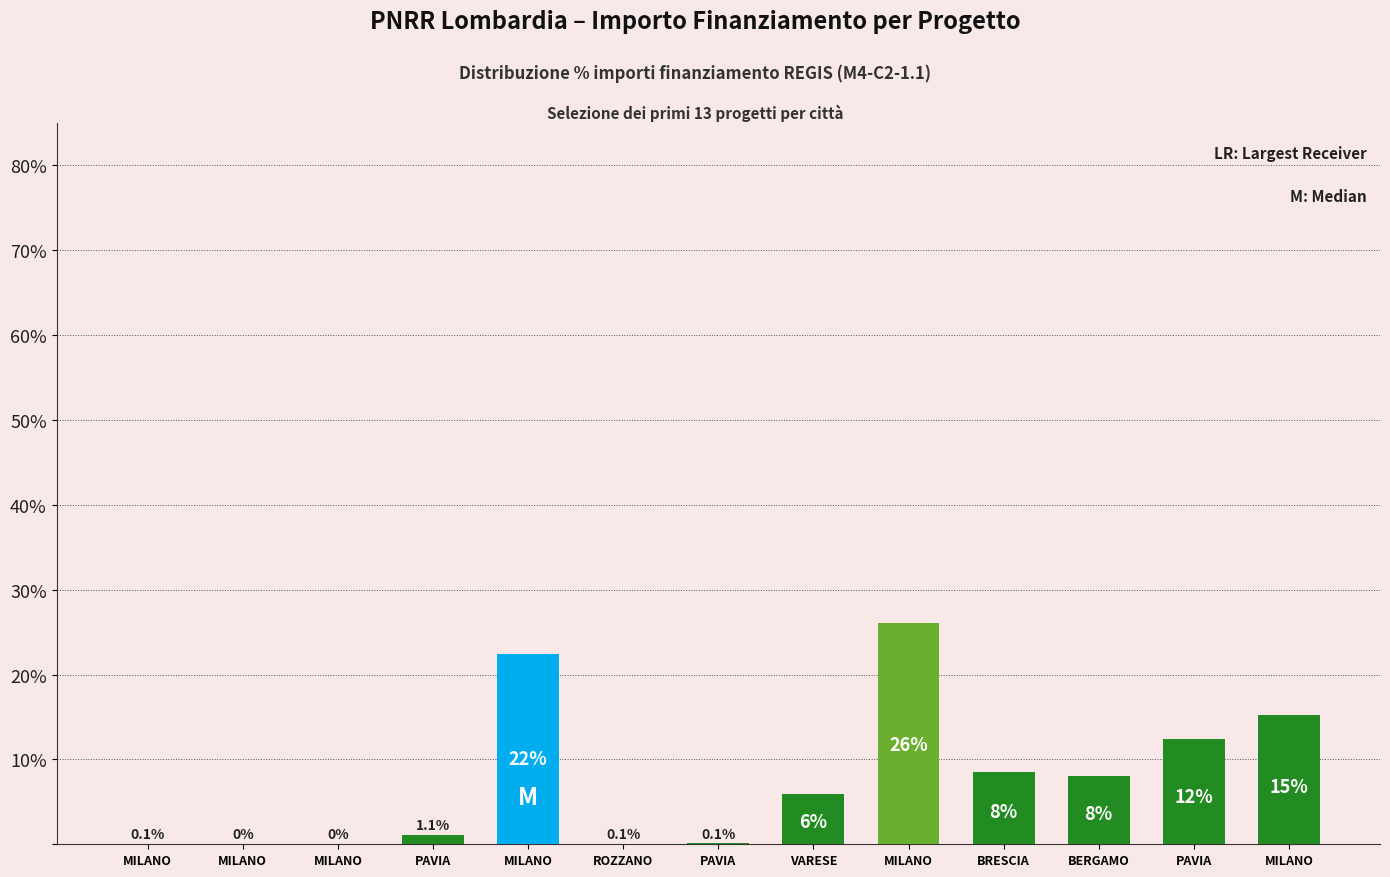

True or false: the data shows 0.1 at ROZZANO.

True